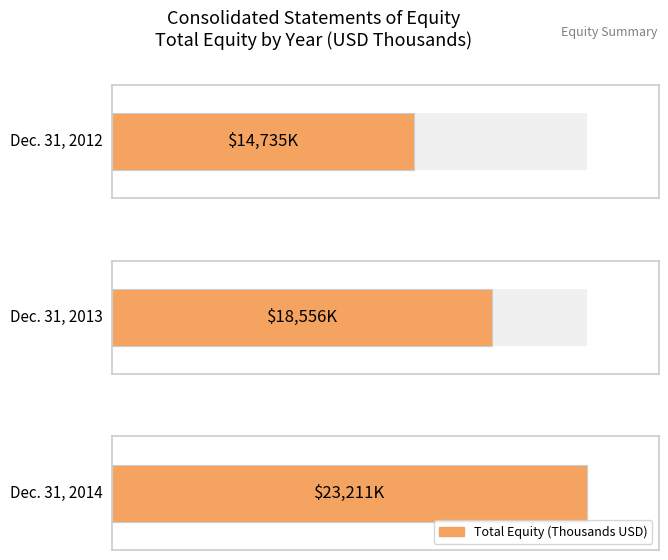

How many values are between 14735 and 23211?

3